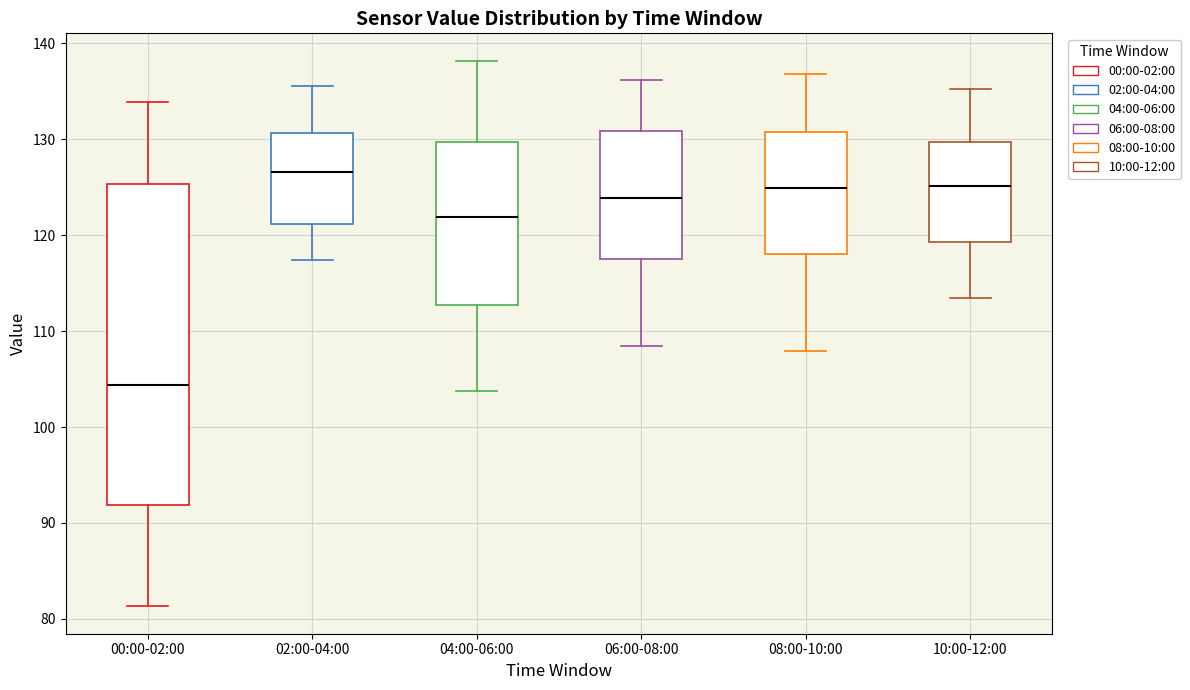

Reading left to right, read every box against the y-axis: the position of its median line, the range the box covers, and the ends of its whiskers. The values are not printed on the chart, so give them approximately, as read against the axis.

00:00-02:00: median 104, box 92 to 125, whiskers 81 to 134
02:00-04:00: median 127, box 121 to 131, whiskers 117 to 136
04:00-06:00: median 122, box 113 to 130, whiskers 104 to 138
06:00-08:00: median 124, box 118 to 131, whiskers 108 to 136
08:00-10:00: median 125, box 118 to 131, whiskers 108 to 137
10:00-12:00: median 125, box 119 to 130, whiskers 114 to 135